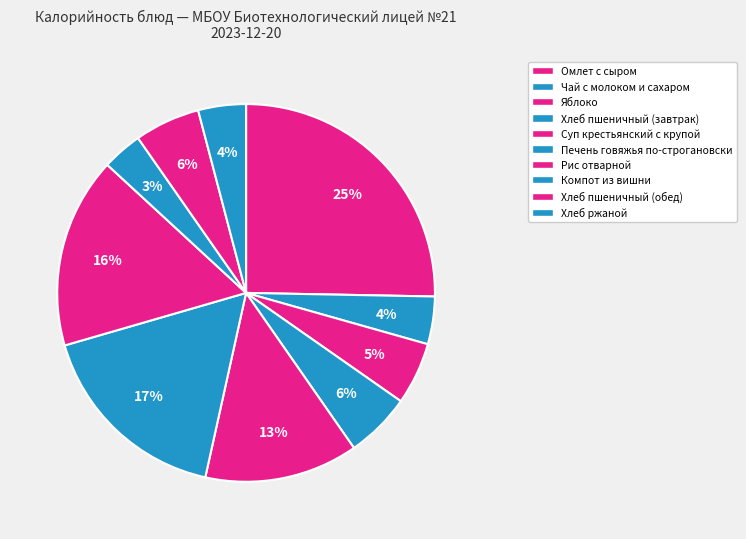

Is it true that Суп крестьянский с крупой is 13% of the pie?

True